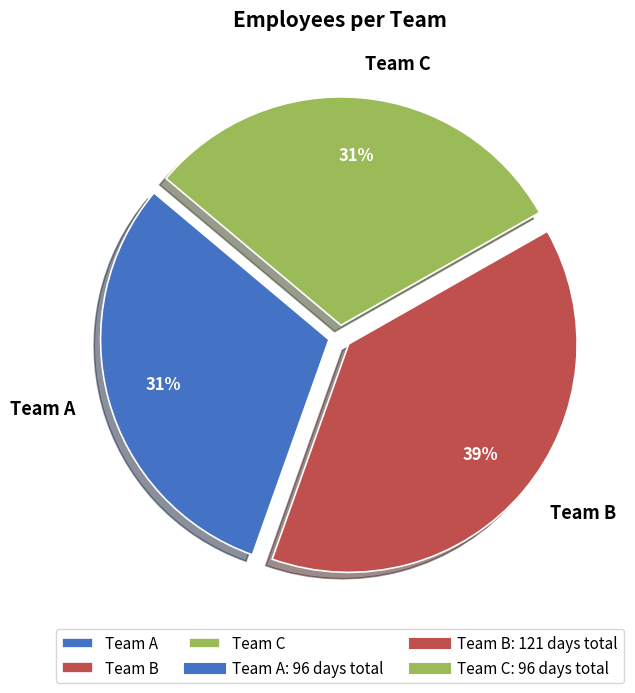

What percentage is the Team B slice, to the nearest percent?

39%